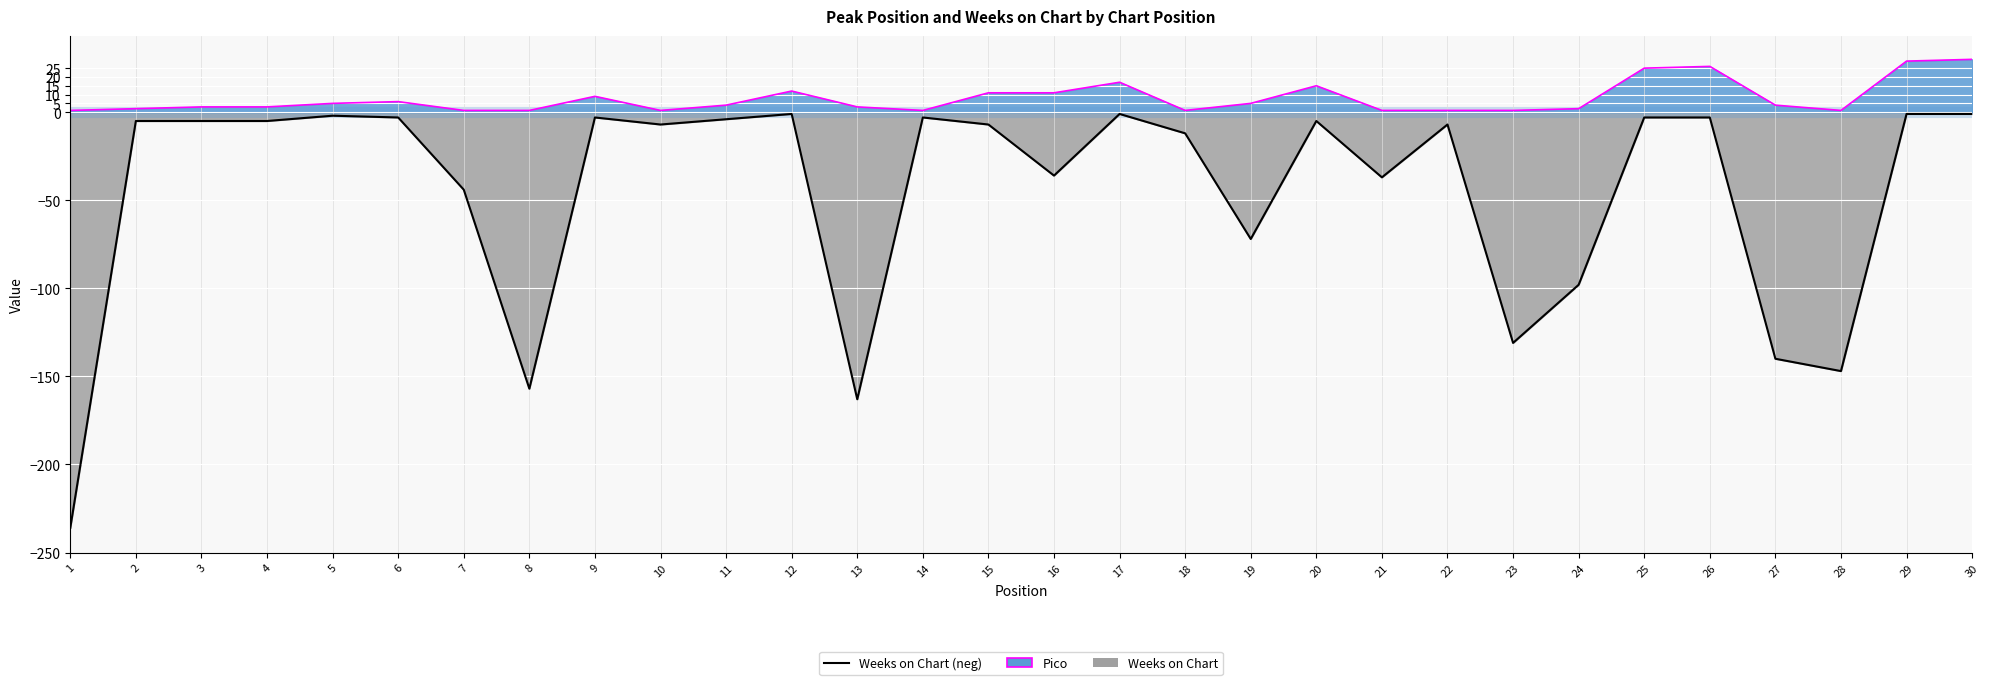

Reading left to right, transcribe all the data shown in this chart.

Pico: 1	2	3	3	5	6	1	1	9	1	4	12	3	1	11	11	17	1	5	15	1	1	1	2	25	26	4	1	29	30
Weeks on Chart: -236	-5	-5	-5	-2	-3	-44	-157	-3	-7	-4	-1	-163	-3	-7	-36	-1	-12	-72	-5	-37	-7	-131	-98	-3	-3	-140	-147	-1	-1